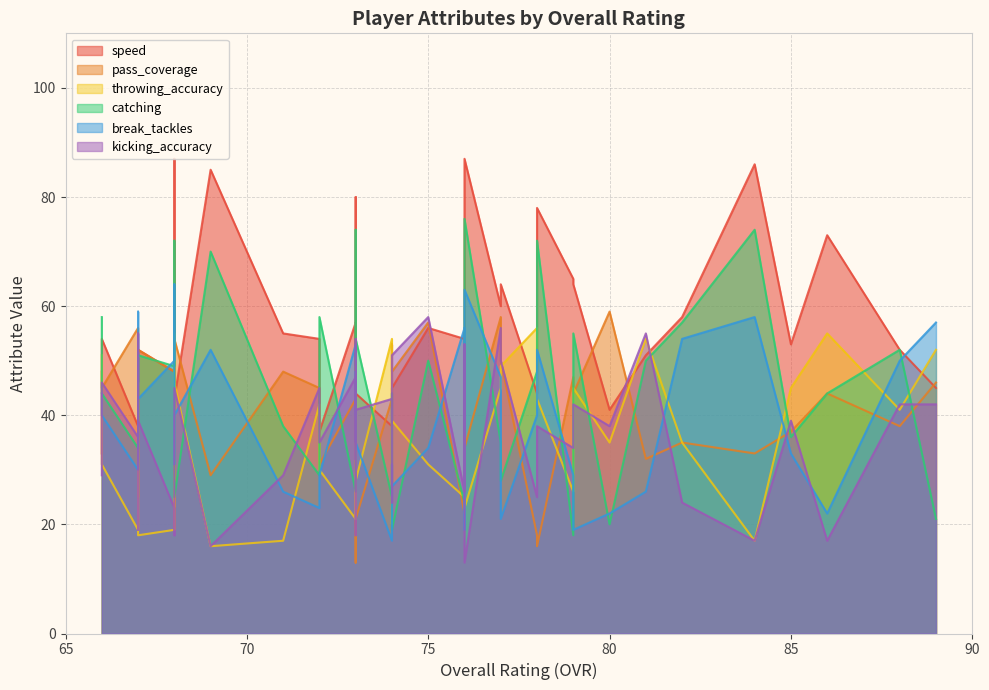

How many interior local peaks does the pass_coverage series have?

13